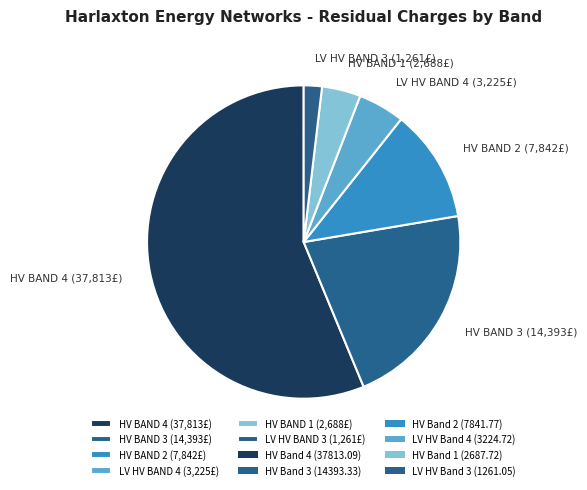

Do HV BAND 4 (37,813£) and LV HV BAND 4 (3,225£) together represent more than half of the pie?

Yes